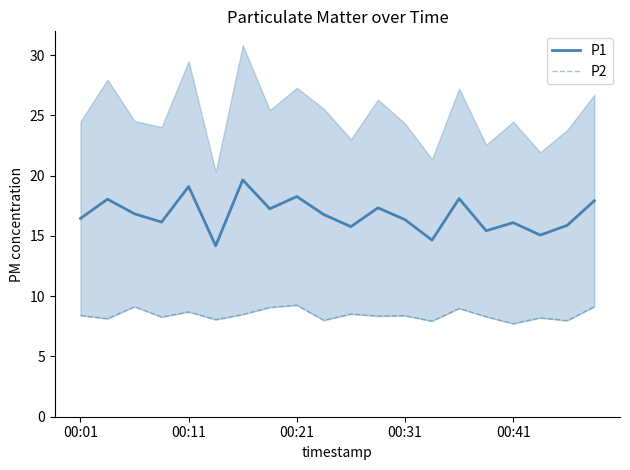

What is the minimum value for P1?

14.2